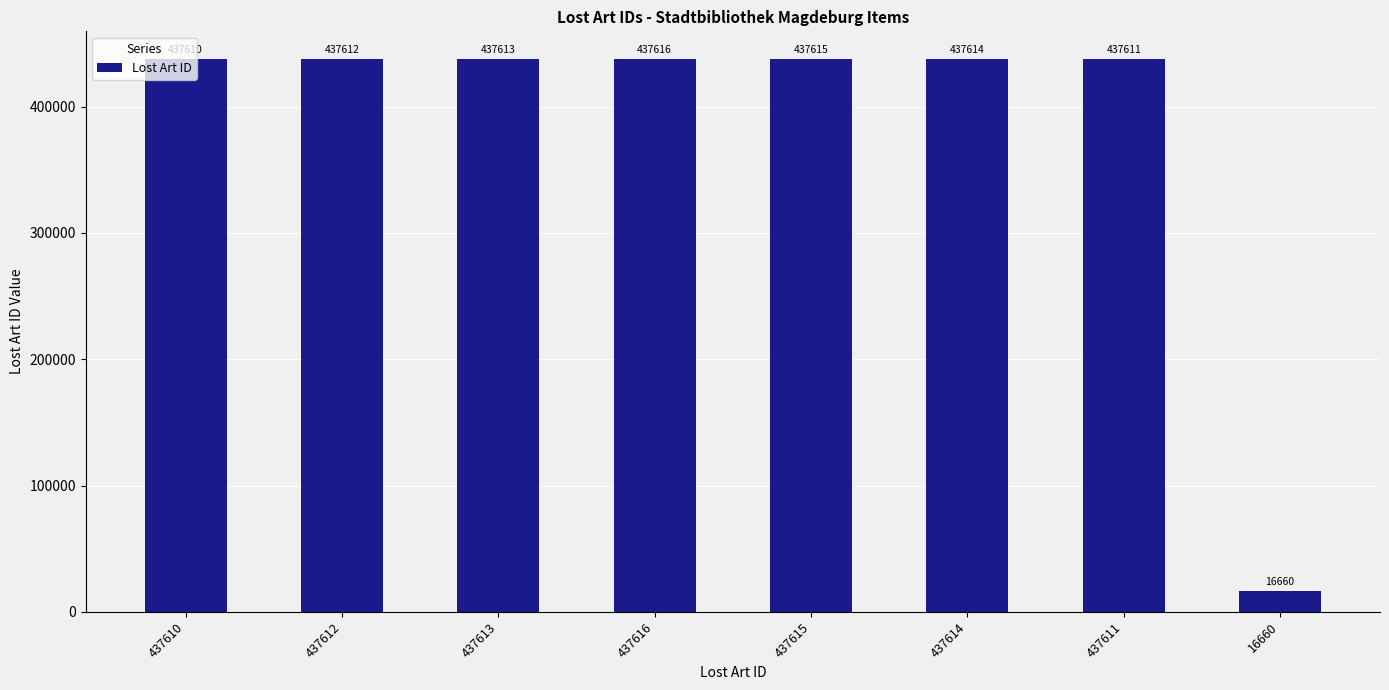

What is the value of the 5th bar from the left?

437615